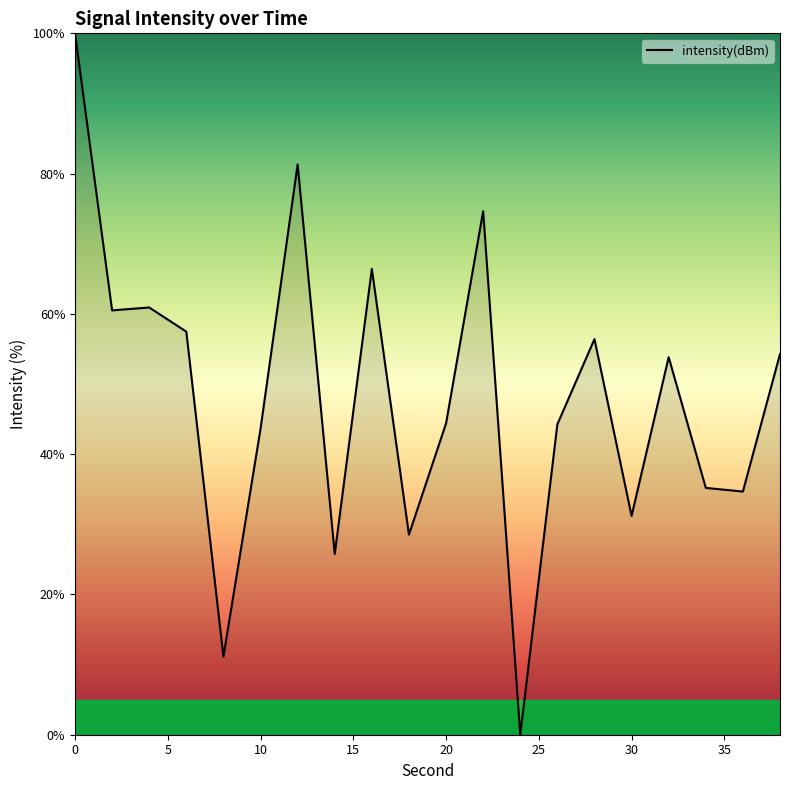

What is the difference between the maximum and minimum values?

100.0